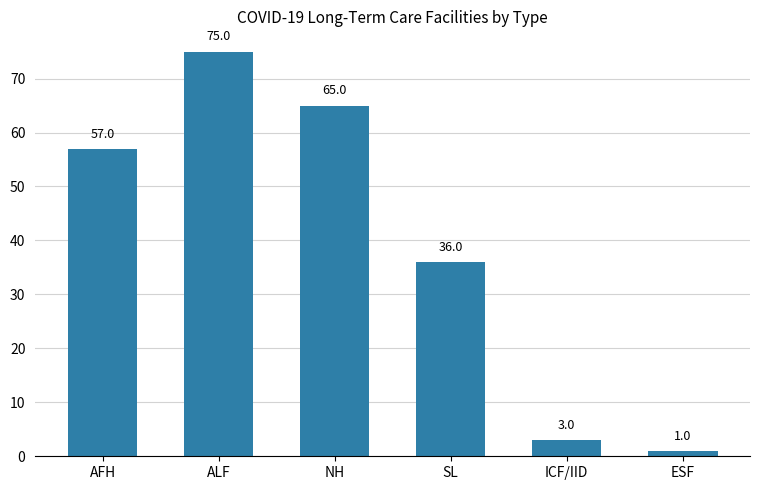

Rank the categories by value from highest to lowest.

ALF, NH, AFH, SL, ICF/IID, ESF